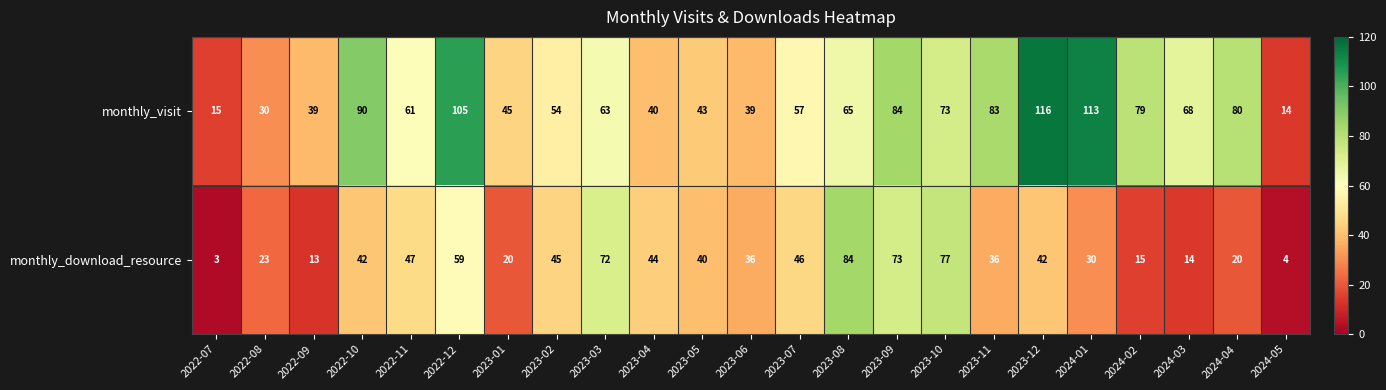

The monthly_visit series shows 56 at 2023-05. True or false?

False